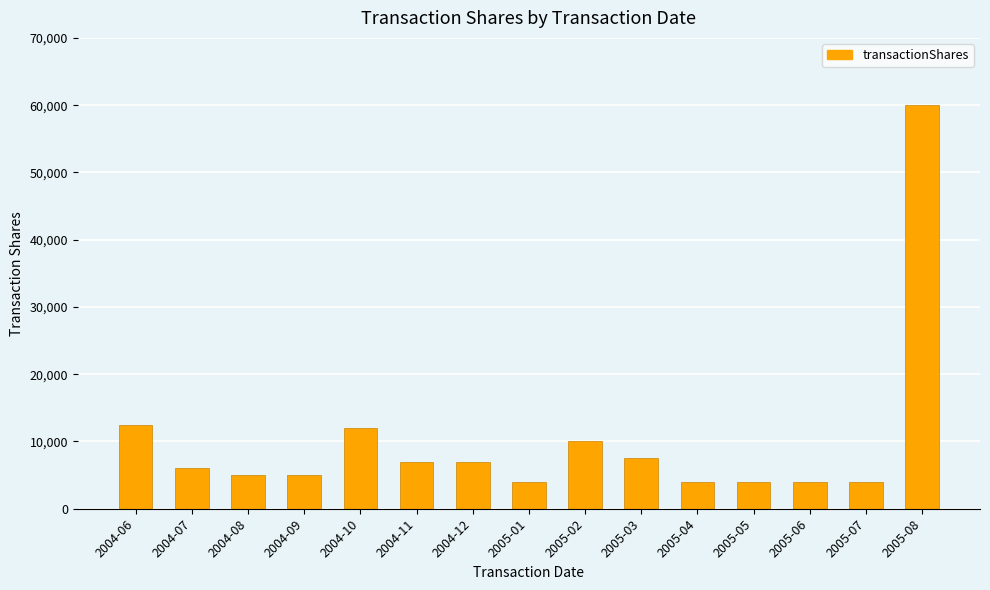

What is the label of the 12th bar from the left?

2005-05